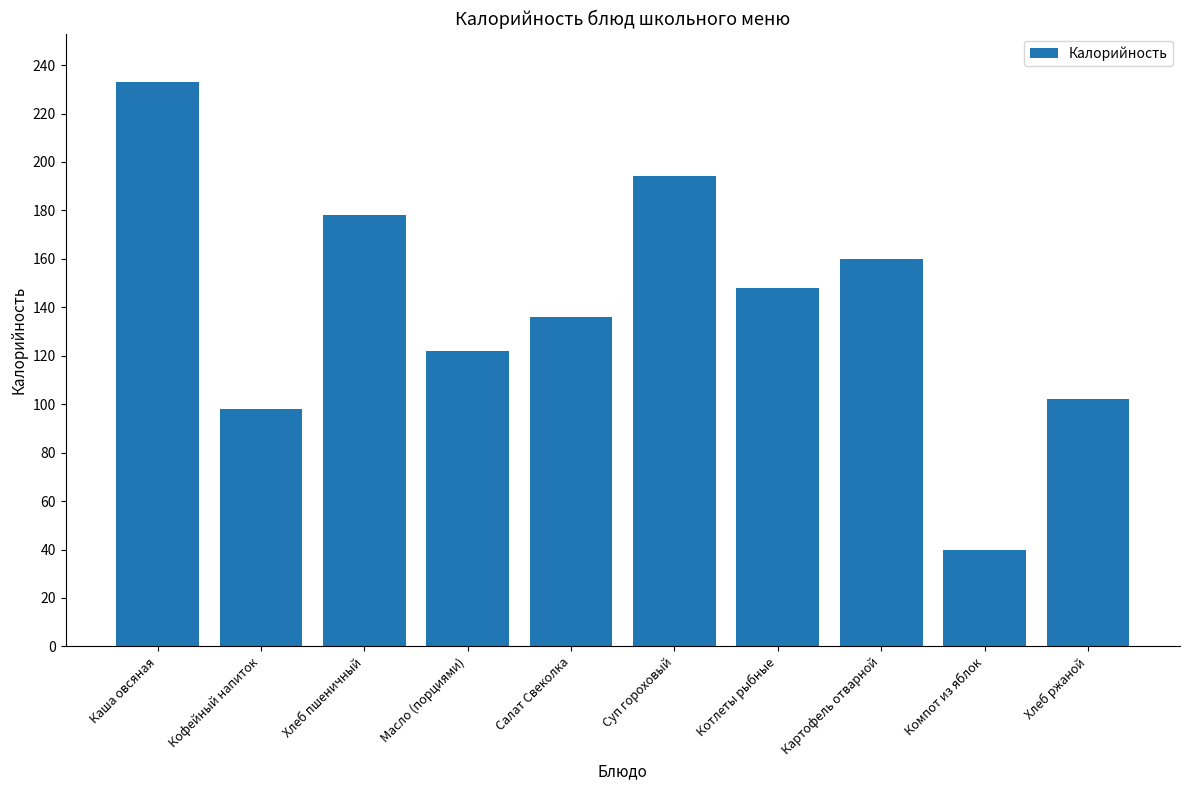

The value at Масло (порциями) is 122. True or false?

True